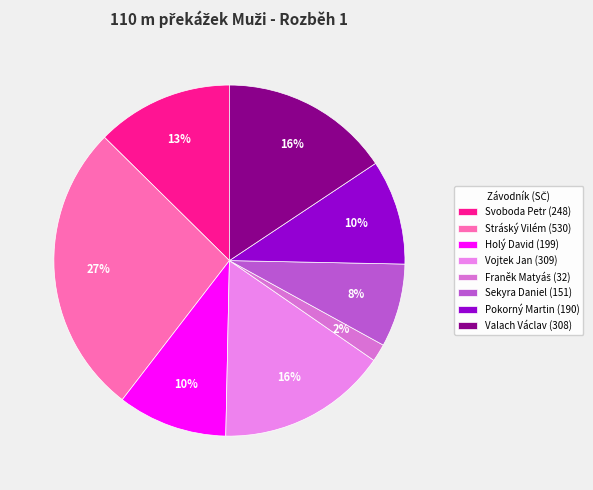

Is it true that Holý David is 10% of the pie?

True